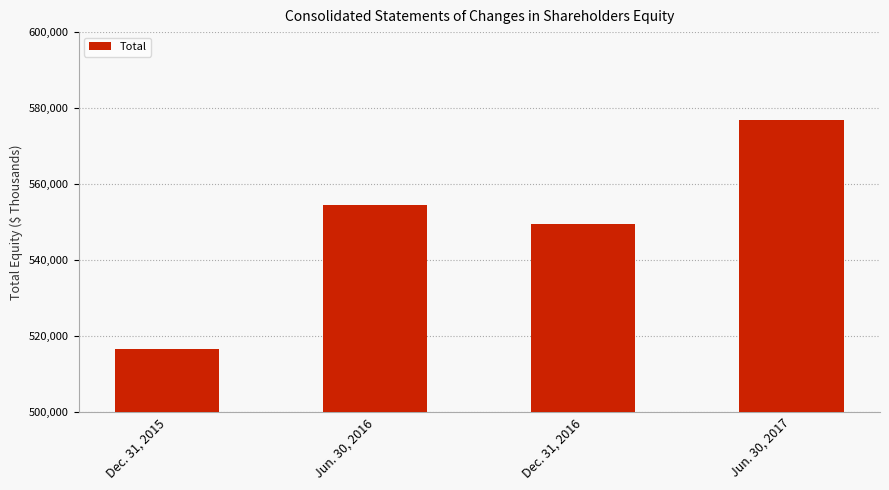

Reading right to left, transcribe all the data shown in this chart.

576915	549405	554435	516466